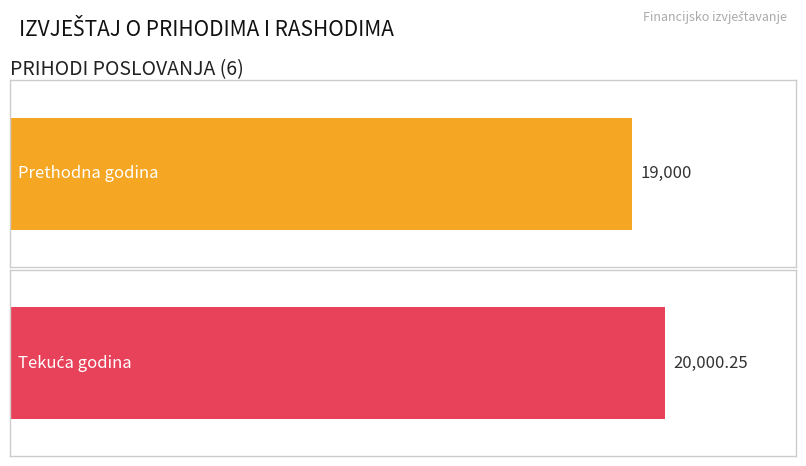

The Ostvareno u izvještajnom razdoblju prethodne godine series shows 19000.0 at 6. True or false?

True